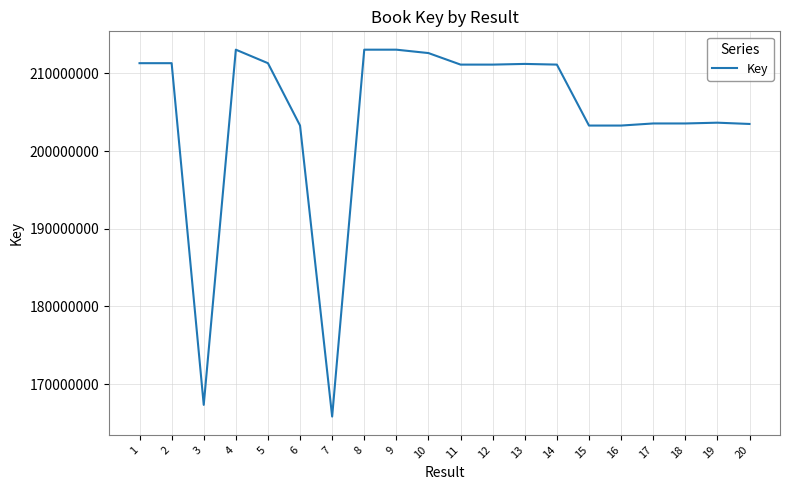

How many series are shown in this chart?

1